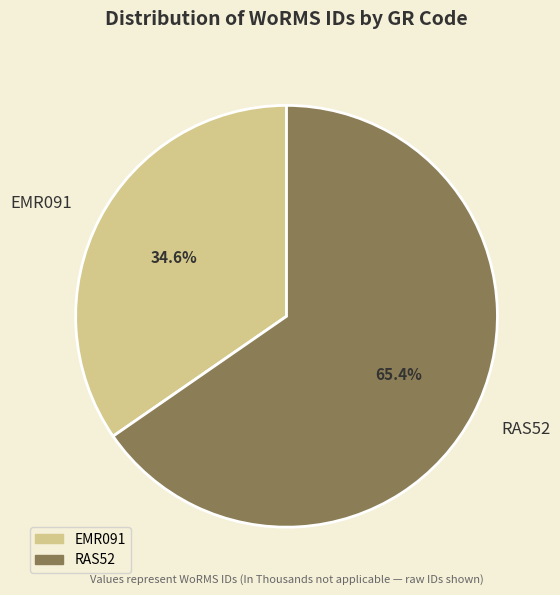

Rank the categories by value from lowest to highest.

EMR091, RAS52